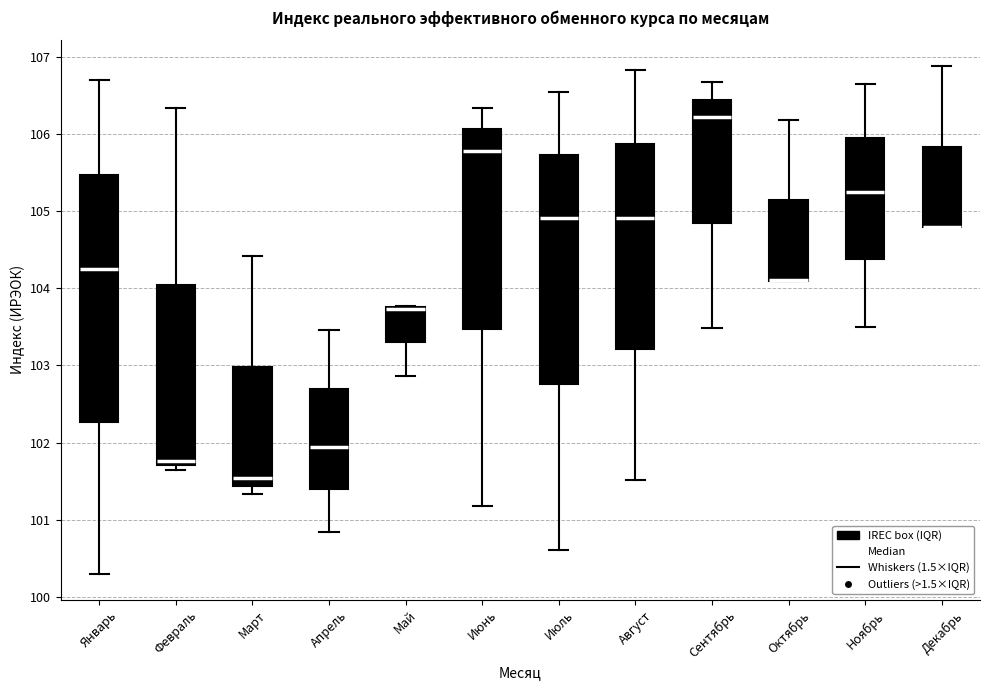

Reading left to right, transcribe this box plot: for each box, give where its median line is, the range the box spans, and where its two whiskers end, as read against the y-axis. The values are not printed on the chart, so give them approximately, as read against the axis.

Январь: median 104.2, box 102.3 to 105.5, whiskers 100.3 to 106.7
Февраль: median 101.8, box 101.7 to 104.1, whiskers 101.6 to 106.3
Март: median 101.5, box 101.4 to 103.0, whiskers 101.3 to 104.4
Апрель: median 101.9, box 101.4 to 102.7, whiskers 100.8 to 103.5
Май: median 103.7 (drawn on the box's upper edge), box 103.3 to 103.8, whiskers 102.9 to 103.8
Июнь: median 105.8, box 103.5 to 106.1, whiskers 101.2 to 106.3
Июль: median 104.9, box 102.8 to 105.7, whiskers 100.6 to 106.5
Август: median 104.9, box 103.2 to 105.9, whiskers 101.5 to 106.8
Сентябрь: median 106.2, box 104.9 to 106.4, whiskers 103.5 to 106.7
Октябрь: median 104.1 (drawn on the box's lower edge), box 104.1 to 105.1, whiskers 104.1 to 106.2
Ноябрь: median 105.3, box 104.4 to 106.0, whiskers 103.5 to 106.7
Декабрь: median 104.8 (drawn on the box's lower edge), box 104.8 to 105.8, whiskers 104.8 to 106.9